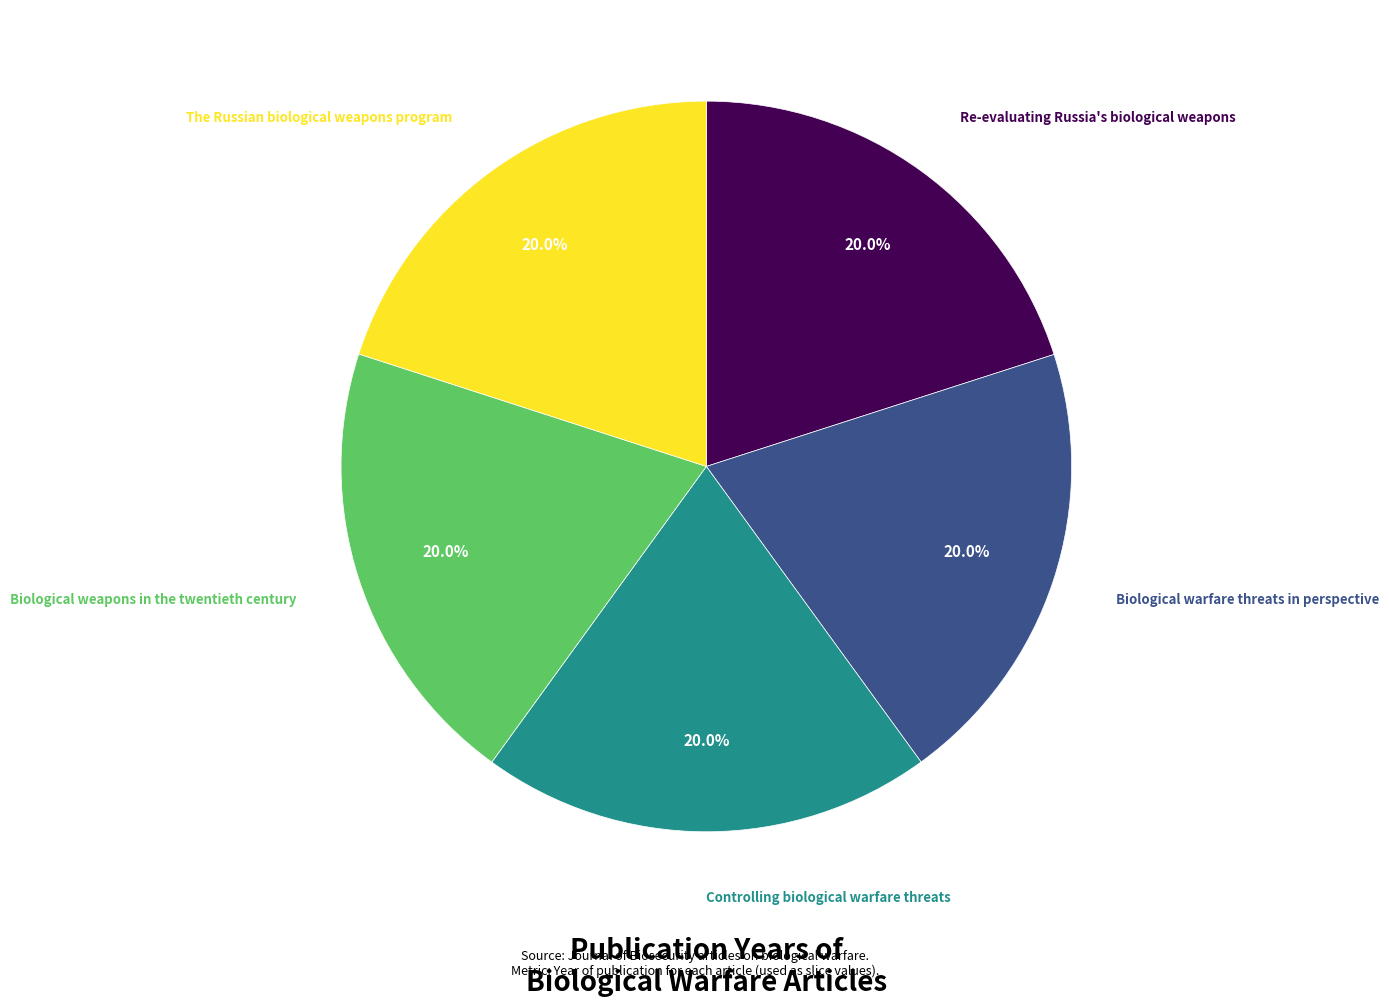

Is there a majority slice in this chart?

No